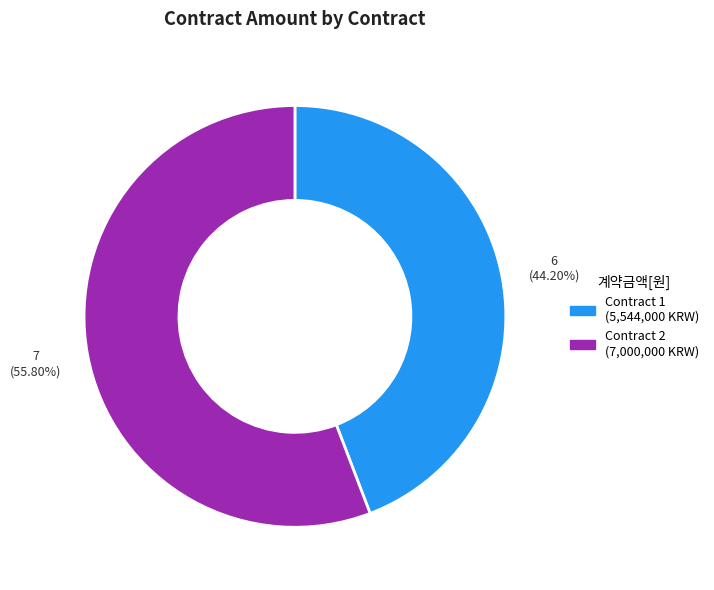

Does any single category account for the majority?

Yes